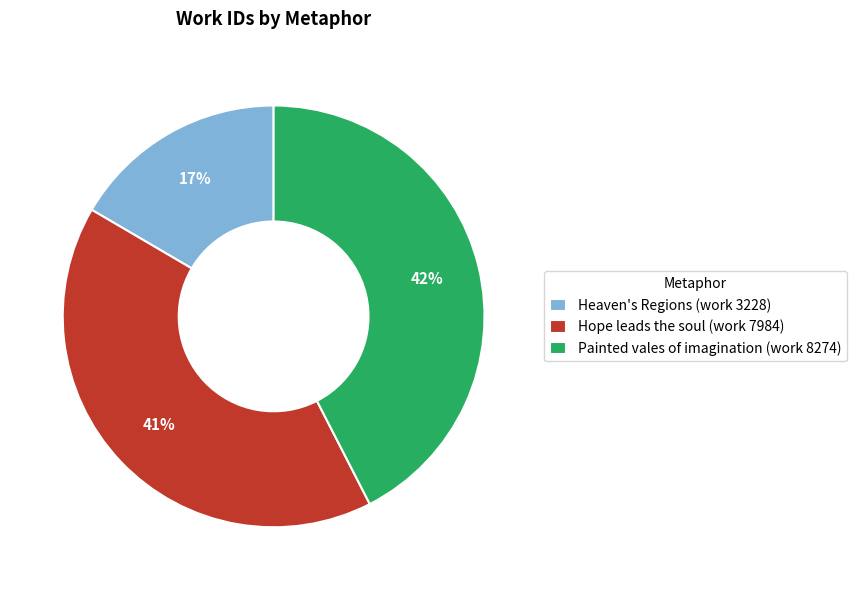

To the nearest percent, what is the combined percentage of Hope leads the soul (work 7984) and Painted vales of imagination (work 8274)?

83%